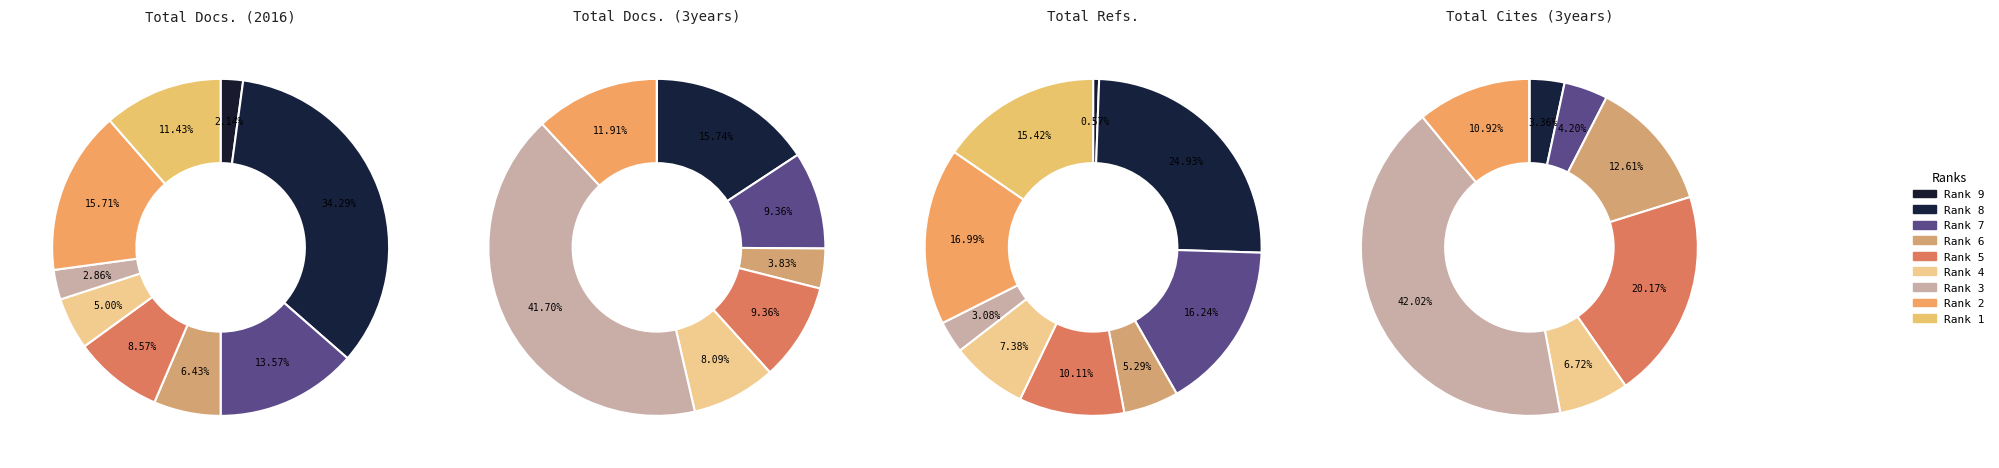

To the nearest percent, what is the average slice percentage?

11%